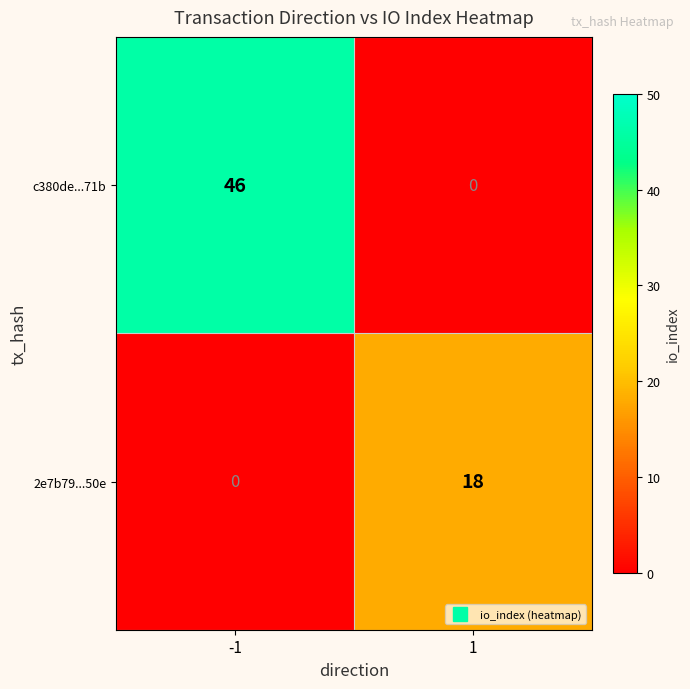

True or false: 2e7b79...50e has a value of 0 at -1.

True